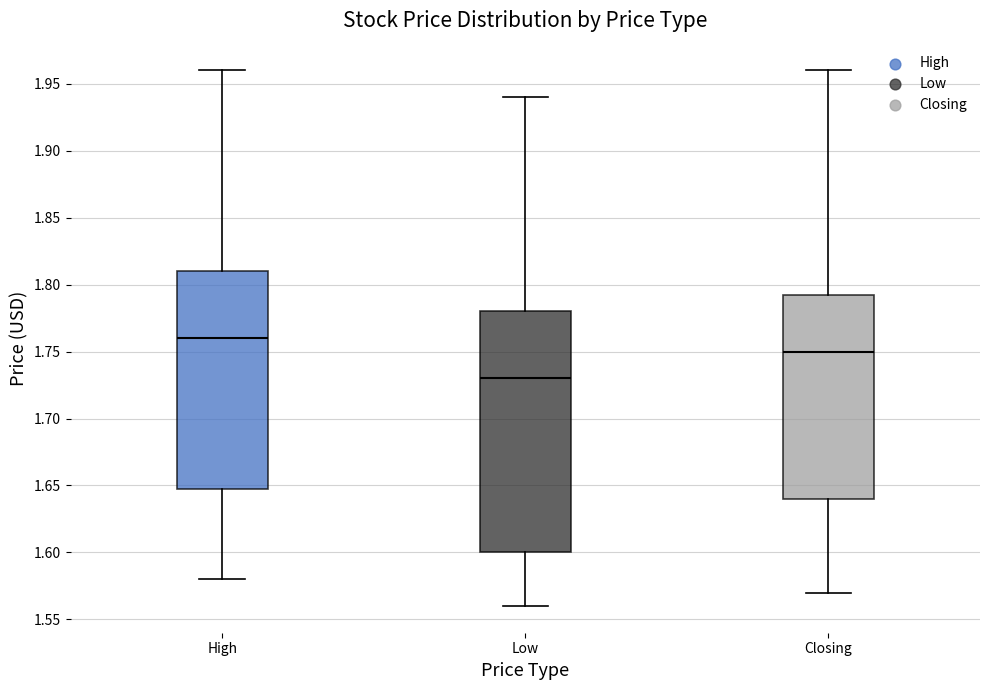

Which box has the lowest median line?

Low